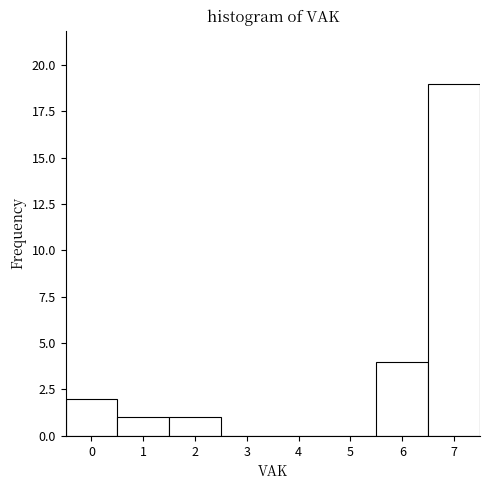

Reading left to right, list every bar in this chart as the range it spans on the x-axis followed by its height. The values are not printed on the chart, so give them approximately, as read against the axis.

-0.5 to 0.5: 2
0.5 to 1.5: 1
1.5 to 2.5: 1
2.5 to 3.5: 0
3.5 to 4.5: 0
4.5 to 5.5: 0
5.5 to 6.5: 4
6.5 to 7.5: 19